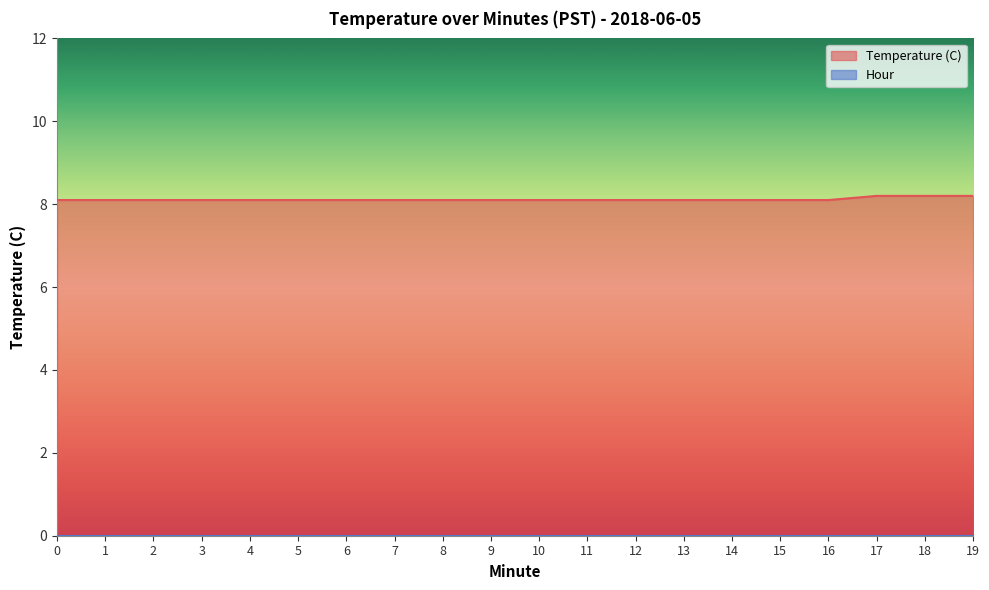

Reading left to right, extract all data points from this chart.

0=8.1	1=8.1	2=8.1	3=8.1	4=8.1	5=8.1	6=8.1	7=8.1	8=8.1	9=8.1	10=8.1	11=8.1	12=8.1	13=8.1	14=8.1	15=8.1	16=8.1	17=8.2	18=8.2	19=8.2